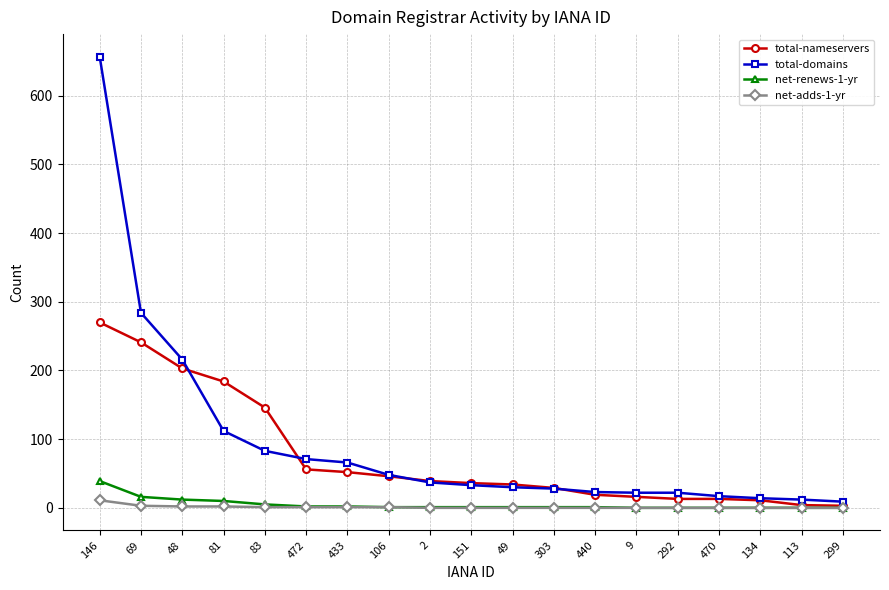

Which series has the widest spread of values?

total-domains